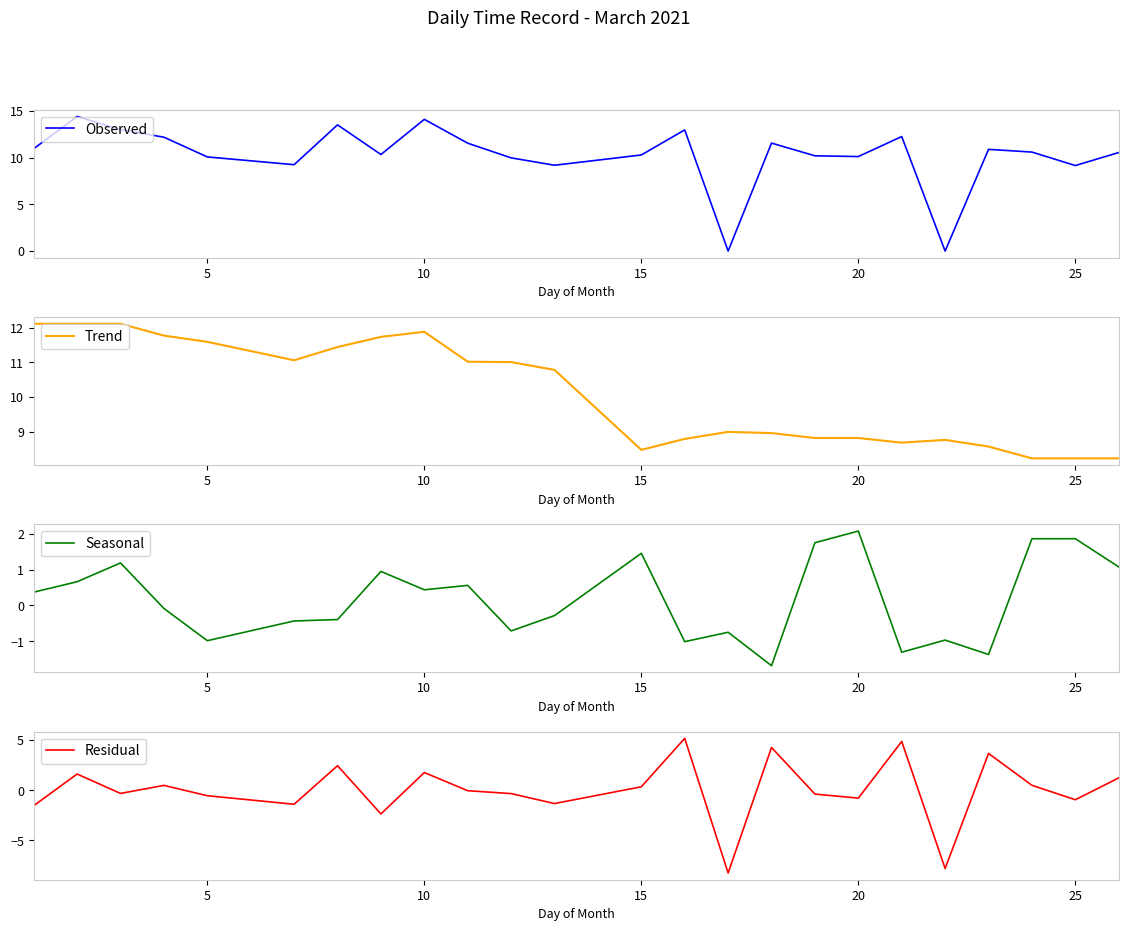

What are all the series names shown in the legend?

Observed, Trend, Seasonal, Residual